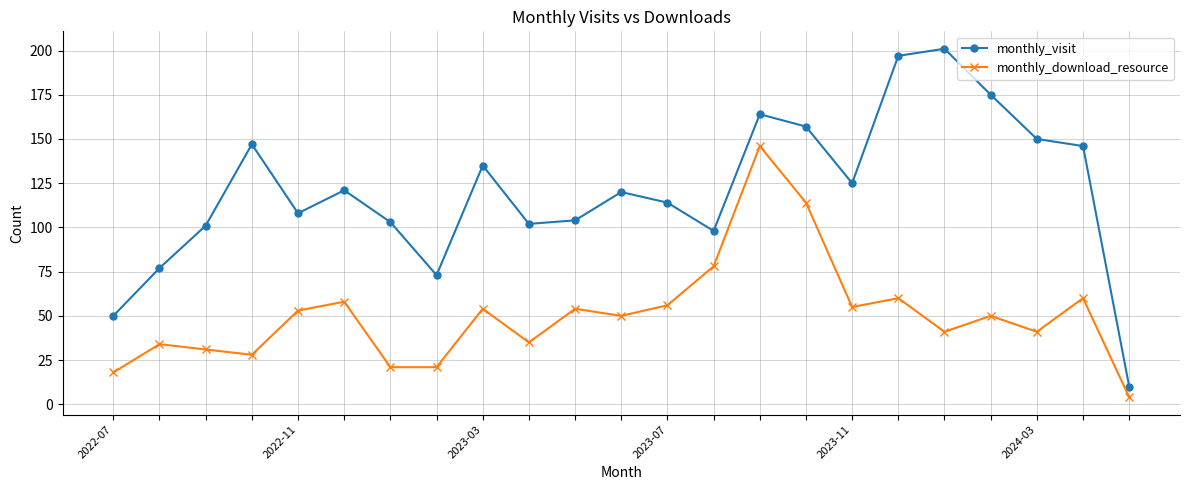

At how many categories does at least one series exceed 5?

23